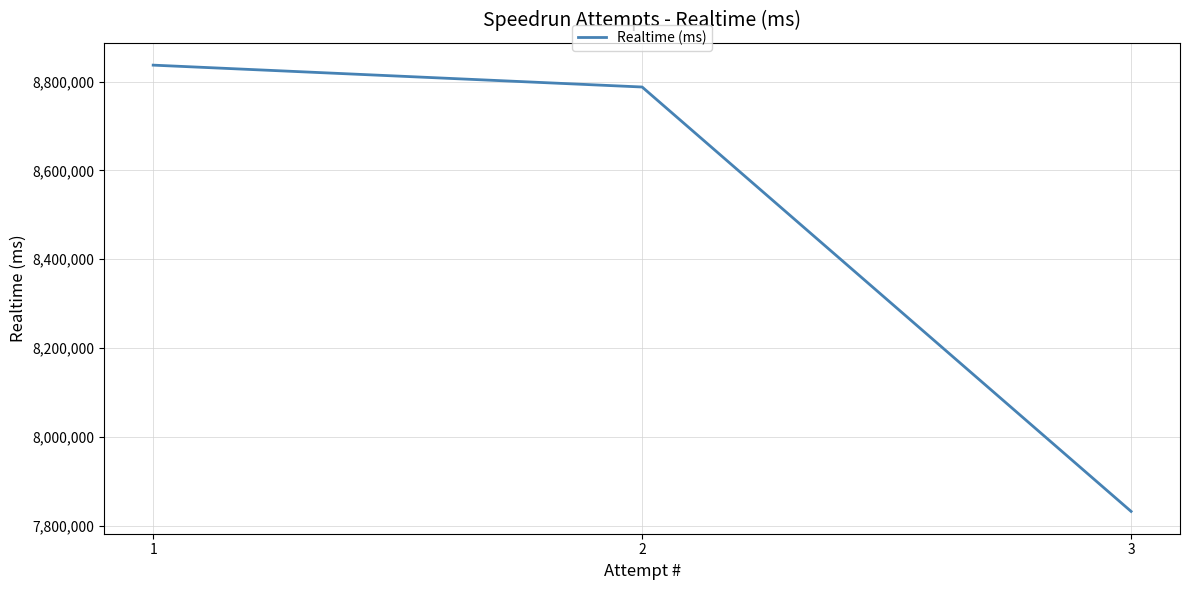

Read the value at 3.

7832335